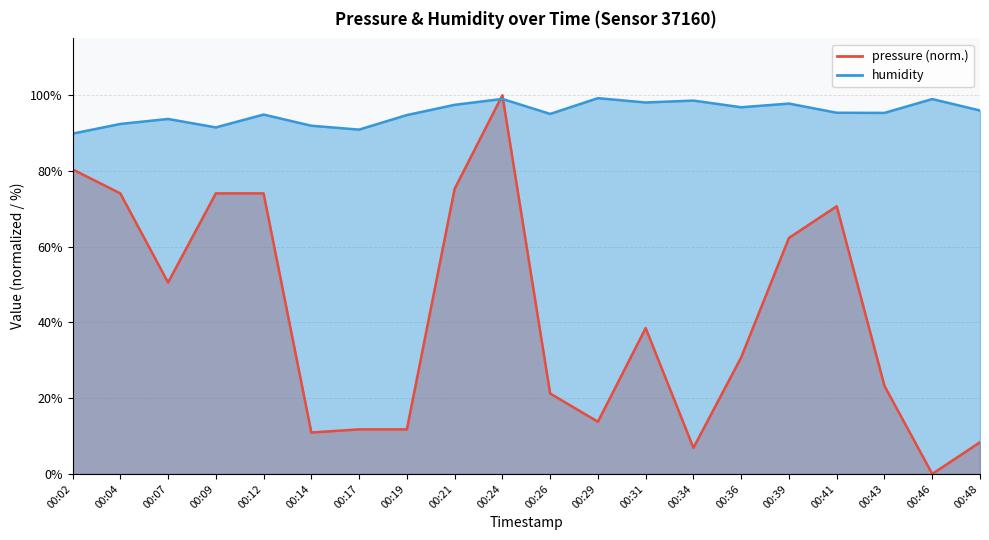

What is the total value across all series at 00:24?

199.0